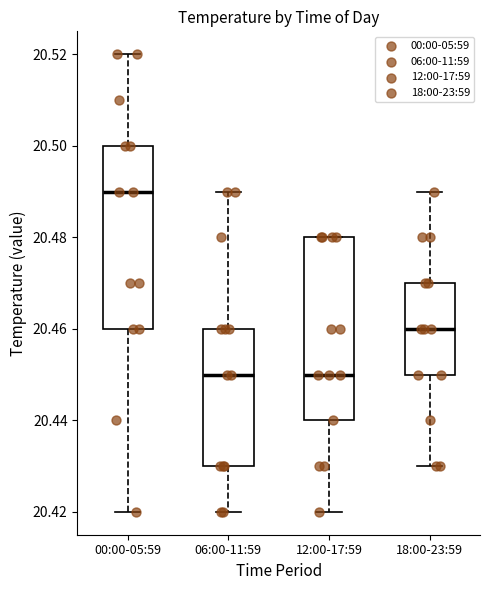

Which box's median line is the highest?

00:00-05:59